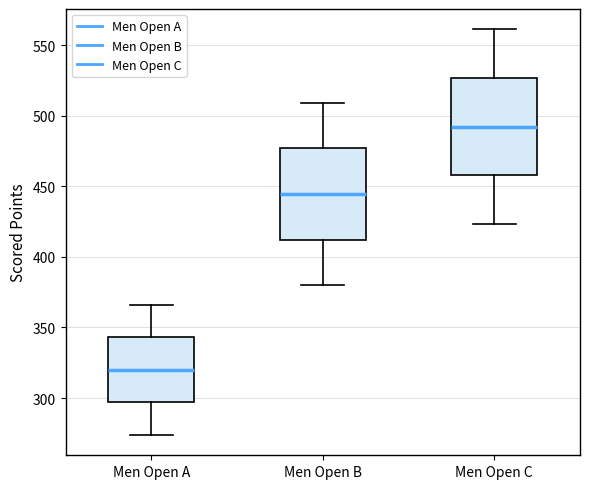

Reading left to right, read every box against the y-axis: the position of its median line, the range the box covers, and the ends of its whiskers. The values are not printed on the chart, so give them approximately, as read against the axis.

Men Open A: median 320, box 295 to 345, whiskers 275 to 365
Men Open B: median 445, box 410 to 475, whiskers 380 to 510
Men Open C: median 490, box 460 to 525, whiskers 425 to 560